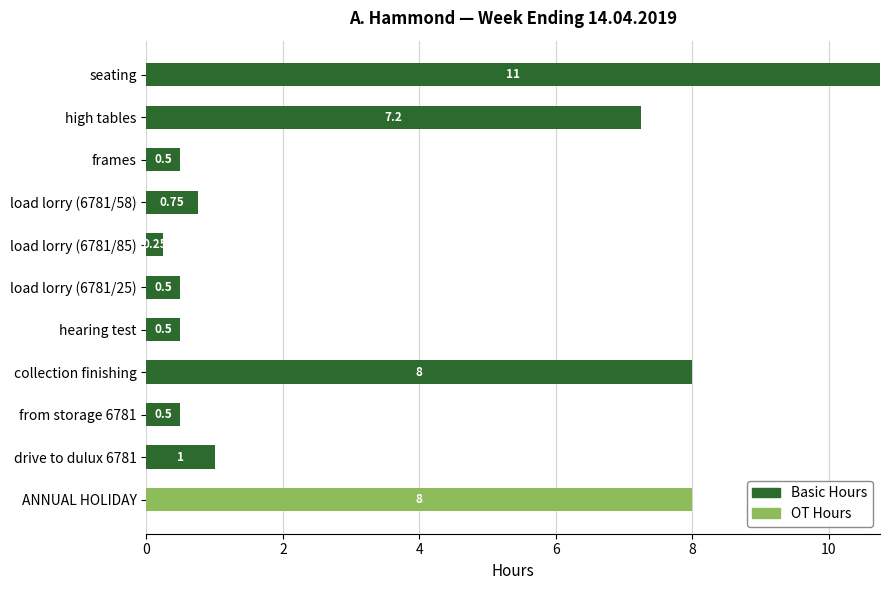

How many values in Basic Hours are above zero?

10